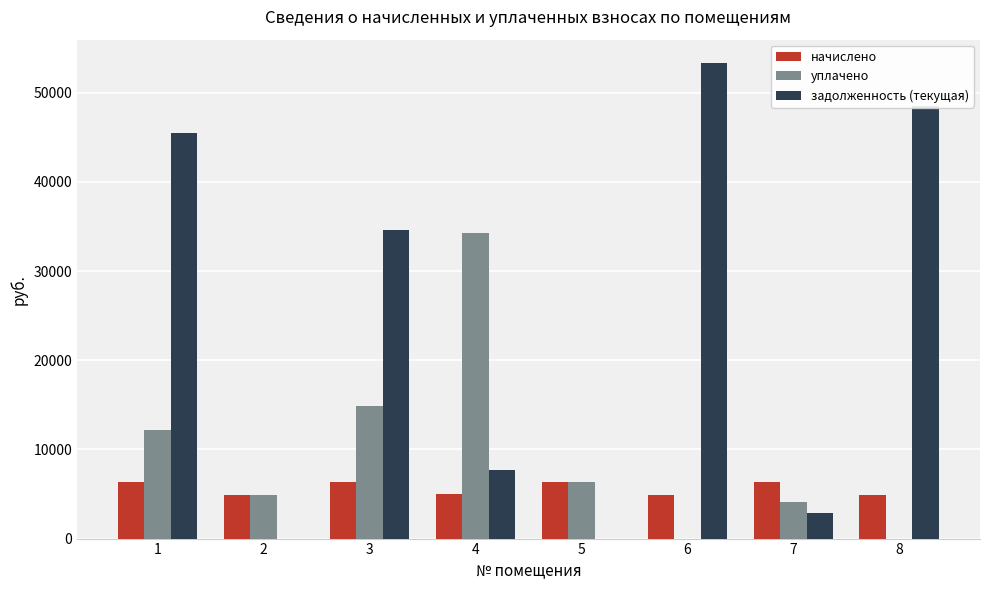

What is the spread (max minus min) of values at 6?

53289.4